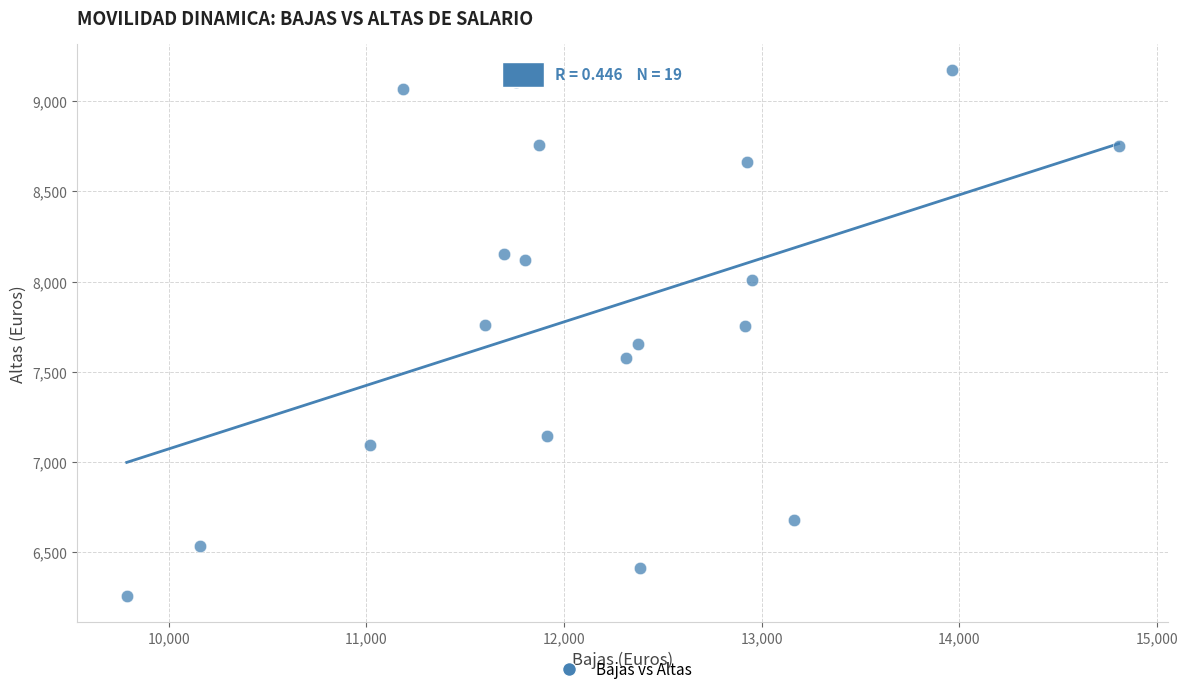

What is the range of X values (max minus min)?

5018